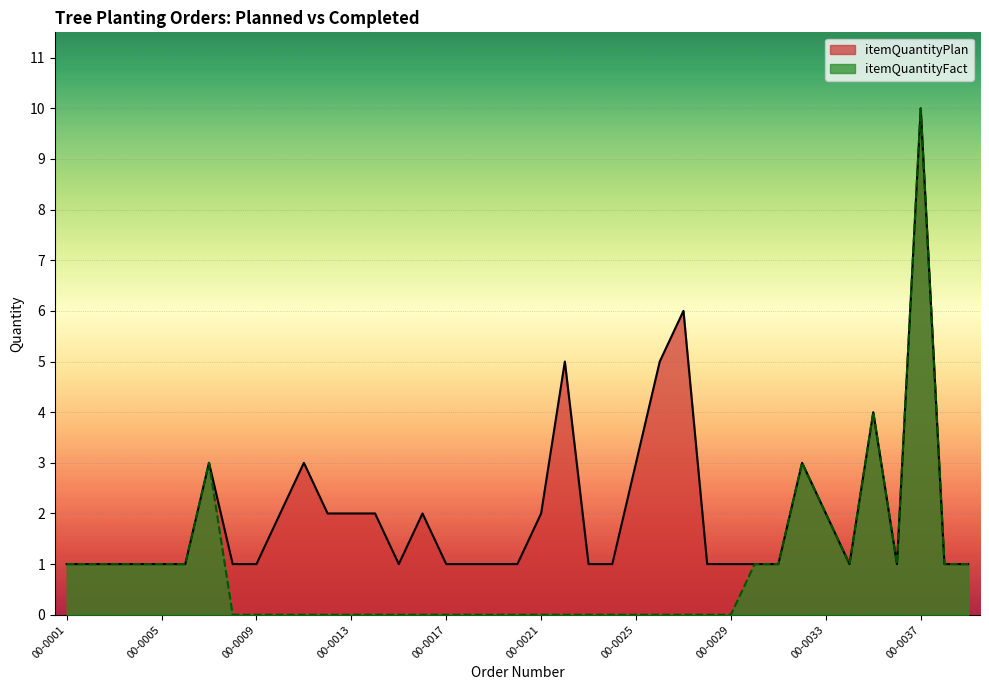

Which category has the lowest value in the itemQuantityPlan series?

00-0001